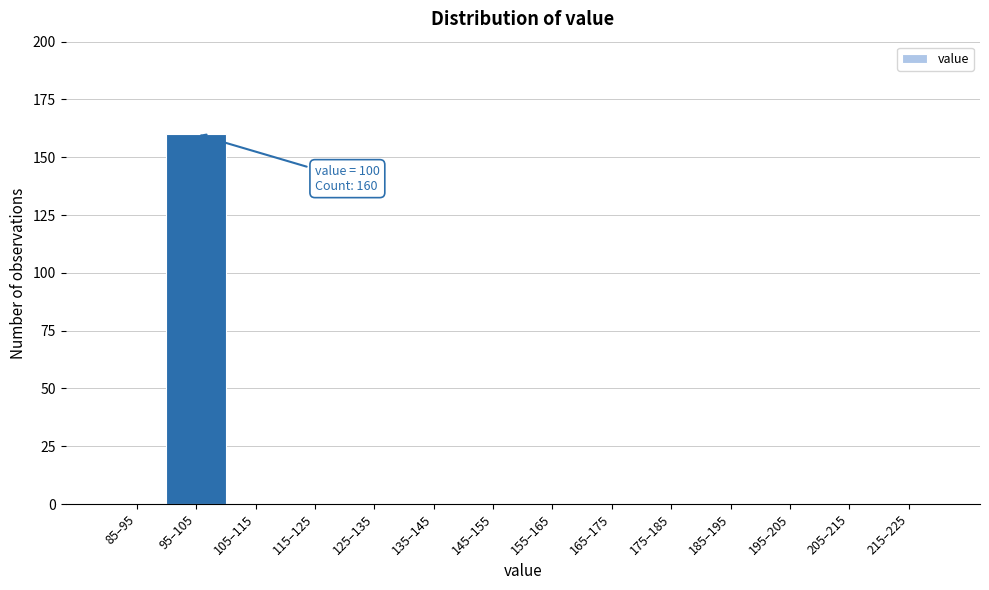

Reading left to right, transcribe all the data shown in this chart.

85–95=0	95–105=160	105–115=0	115–125=0	125–135=0	135–145=0	145–155=0	155–165=0	165–175=0	175–185=0	185–195=0	195–205=0	205–215=0	215–225=0